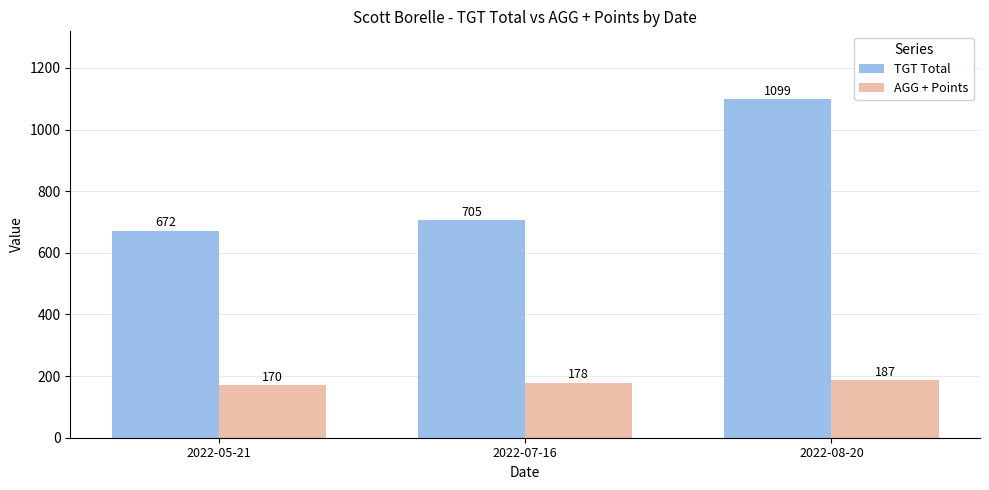

List the labels in order of AGG + Points value, largest first.

2022-08-20, 2022-07-16, 2022-05-21